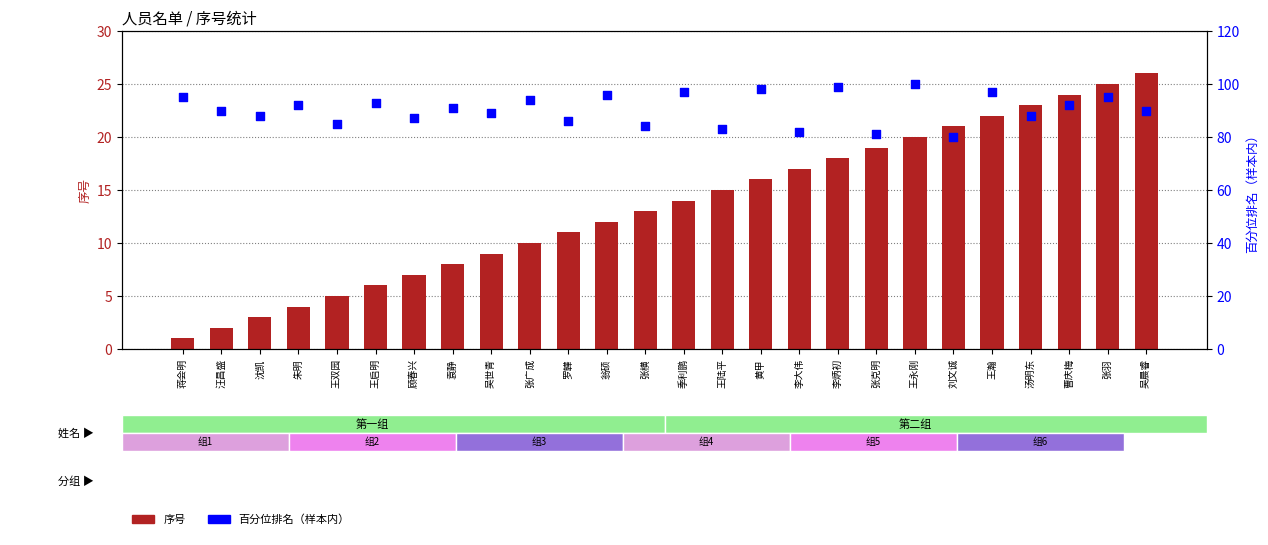

Which series reaches the minimum Y coordinate?

序号